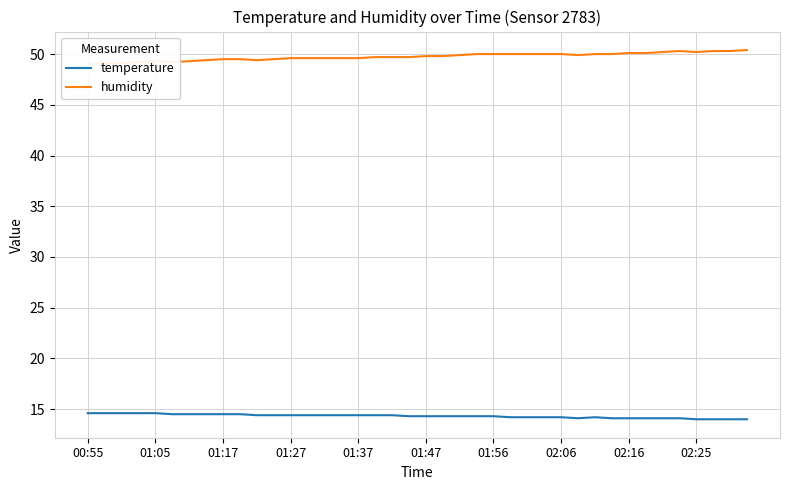

What is the value of the humidity point at the 16th from the left?

49.6